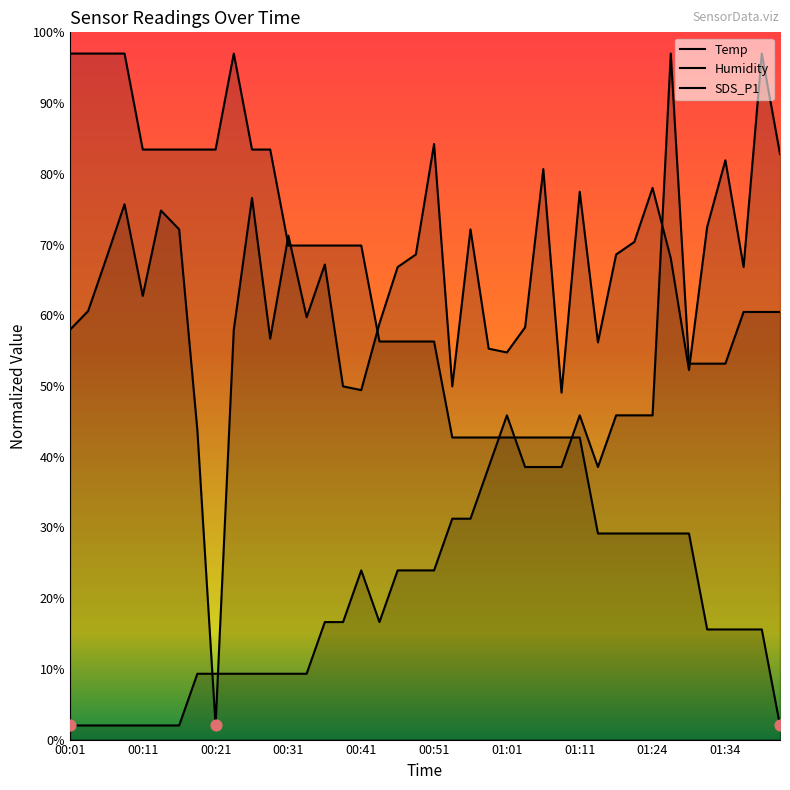

Which series has the widest spread of Y values?

SDS_P1